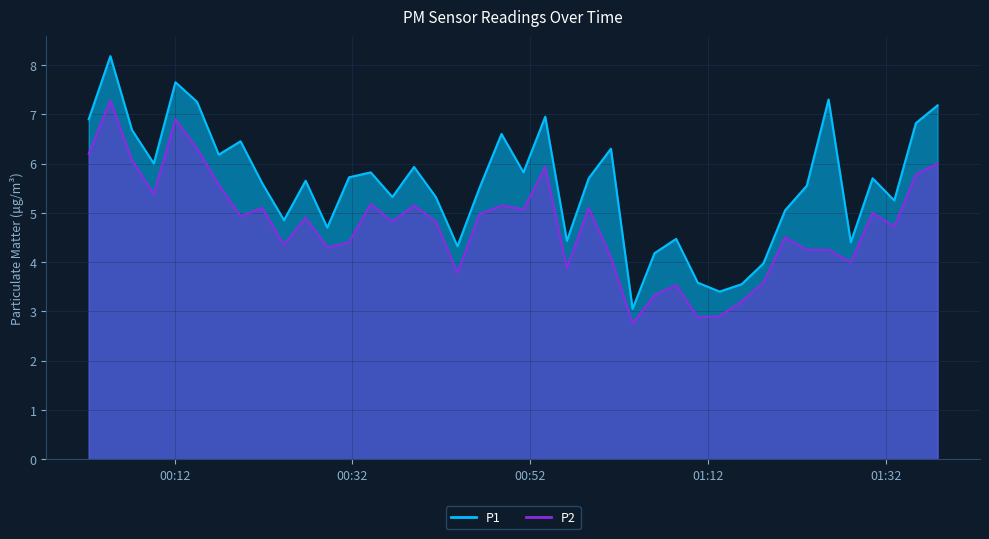

How many interior local peaks does the P2 series have?

12